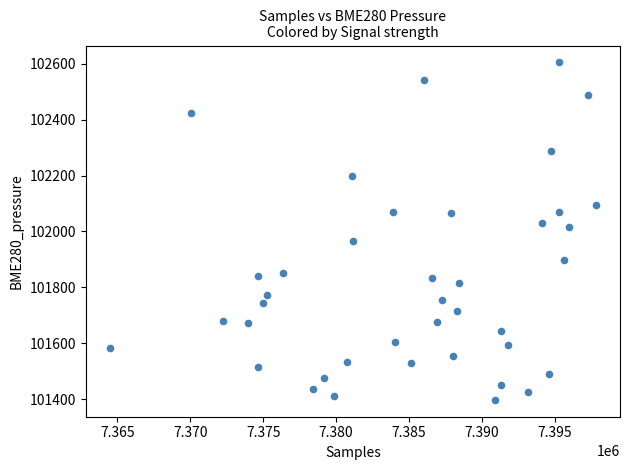

What is the range of Y values (max minus min)?

1207.9